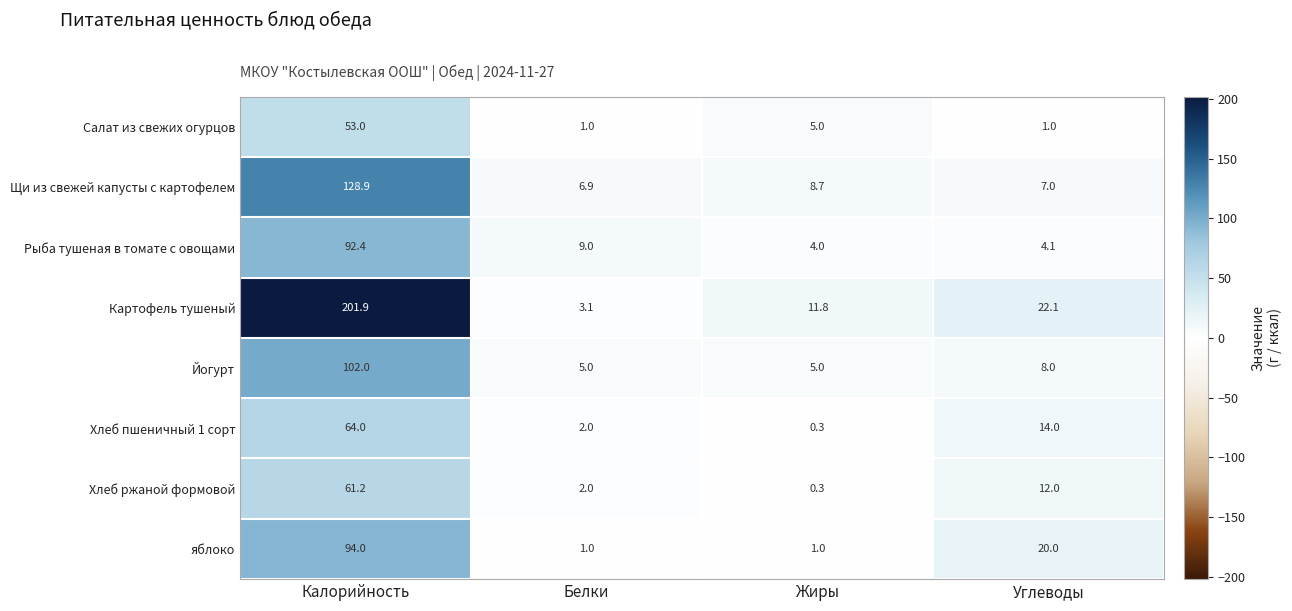

Which series has the widest spread of values?

Картофель тушеный